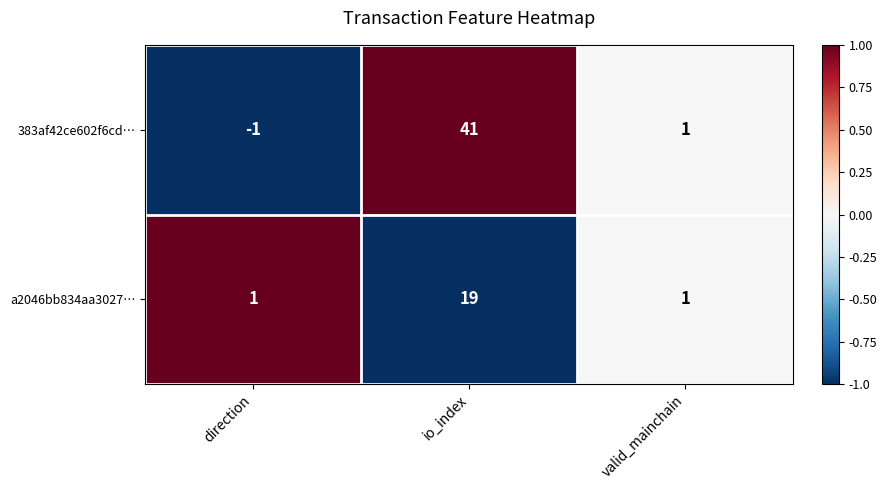

Reading left to right, extract all data points from this chart.

383af42ce602f6cd…: -1	41	1
a2046bb834aa3027…: 1	19	1